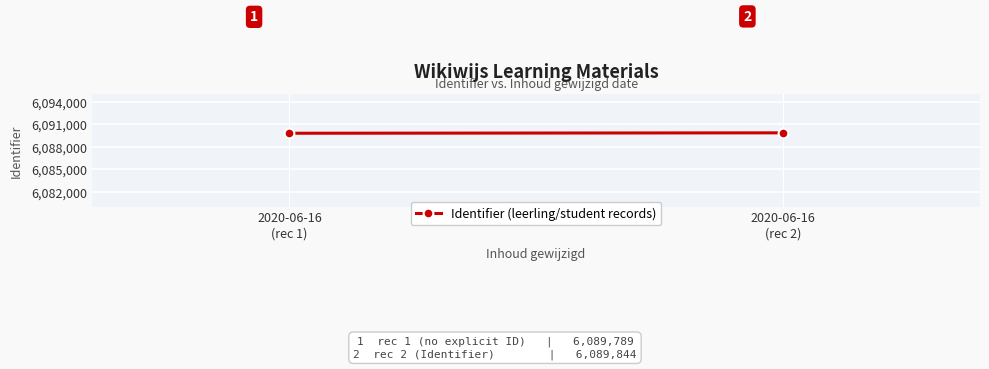

Approximately how many times larger is the value at 2020-06-16
(rec 2) compared to 2020-06-16
(rec 1)?

1.0